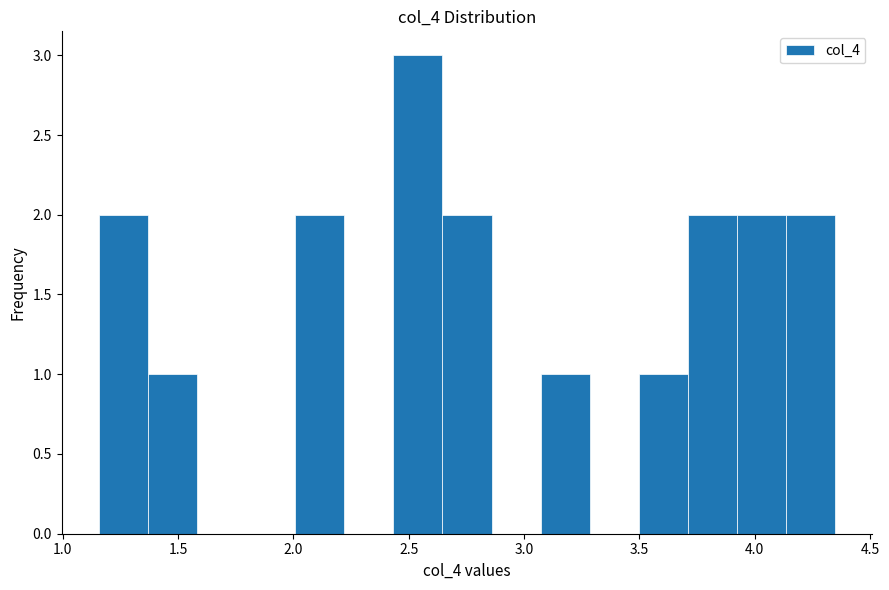

Reading left to right, list every bar in this chart as the range it spans on the x-axis followed by its height. Neither the bar edges nor the heights are printed on the chart, so give them approximately, as read against the axes.

1.15 to 1.35: 2
1.35 to 1.60: 1
1.60 to 1.80: 0
1.80 to 2.00: 0
2.00 to 2.20: 2
2.20 to 2.45: 0
2.45 to 2.65: 3
2.65 to 2.85: 2
2.85 to 3.05: 0
3.05 to 3.30: 1
3.30 to 3.50: 0
3.50 to 3.70: 1
3.70 to 3.90: 2
3.90 to 4.15: 2
4.15 to 4.35: 2